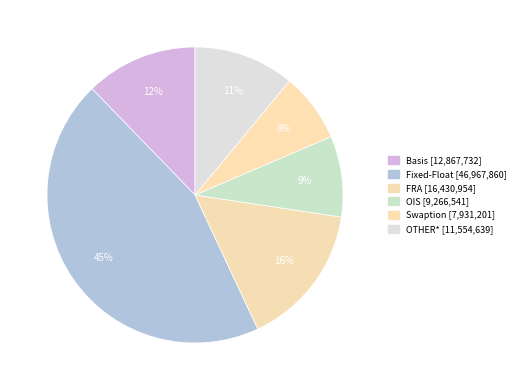

Which has a higher value, OTHER* or Fixed-Float?

Fixed-Float